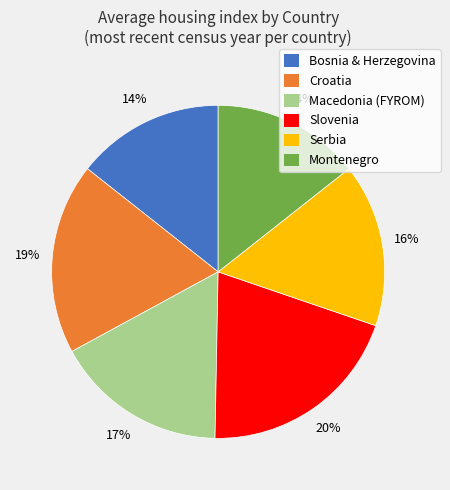

What percentage is the Serbia slice, to the nearest percent?

16%